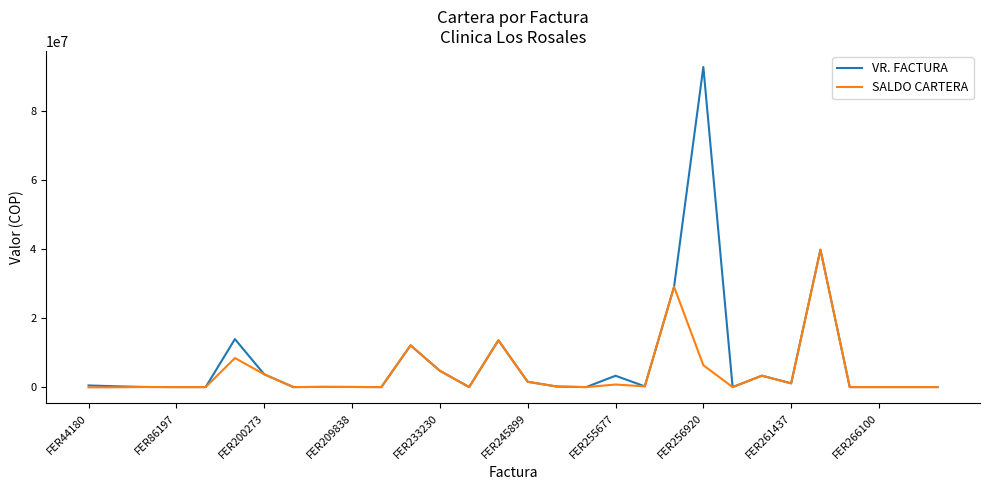

At how many categories does at least one series exceed 5564499?

6